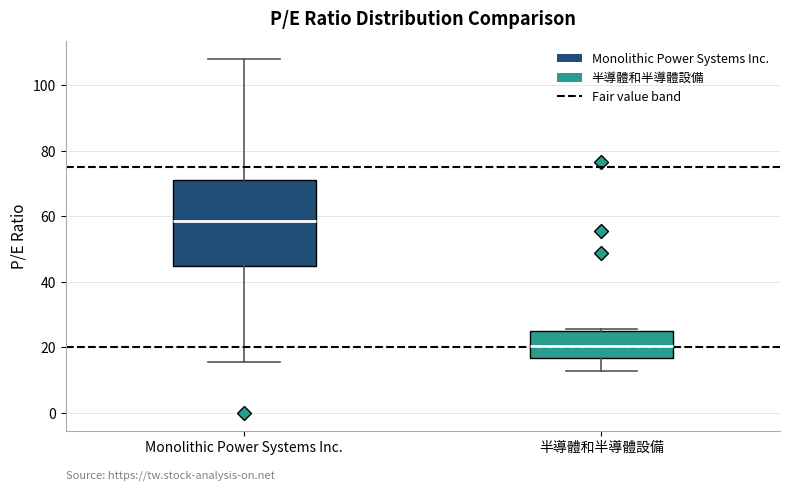

Reading left to right, transcribe this box plot: for each box, give where its median line is, the range the box spans, and where its two whiskers end, as read against the y-axis. The values are not printed on the chart, so give them approximately, as read against the axis.

Monolithic Power Systems Inc.: median 58, box 44 to 72, whiskers 16 to 108
半導體和半導體設備: median 20, box 16 to 24, whiskers 12 to 26